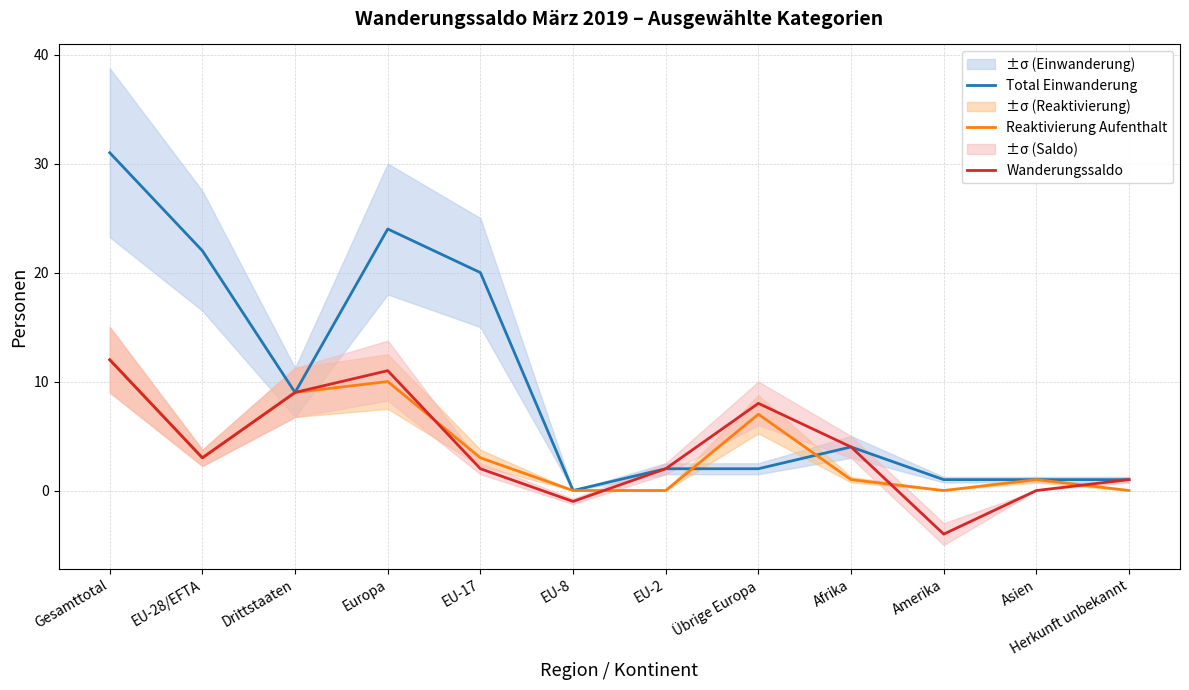

List the series in order of their peak value, lowest first.

Reaktivierung Aufenthalt, Wanderungssaldo, Total Einwanderung